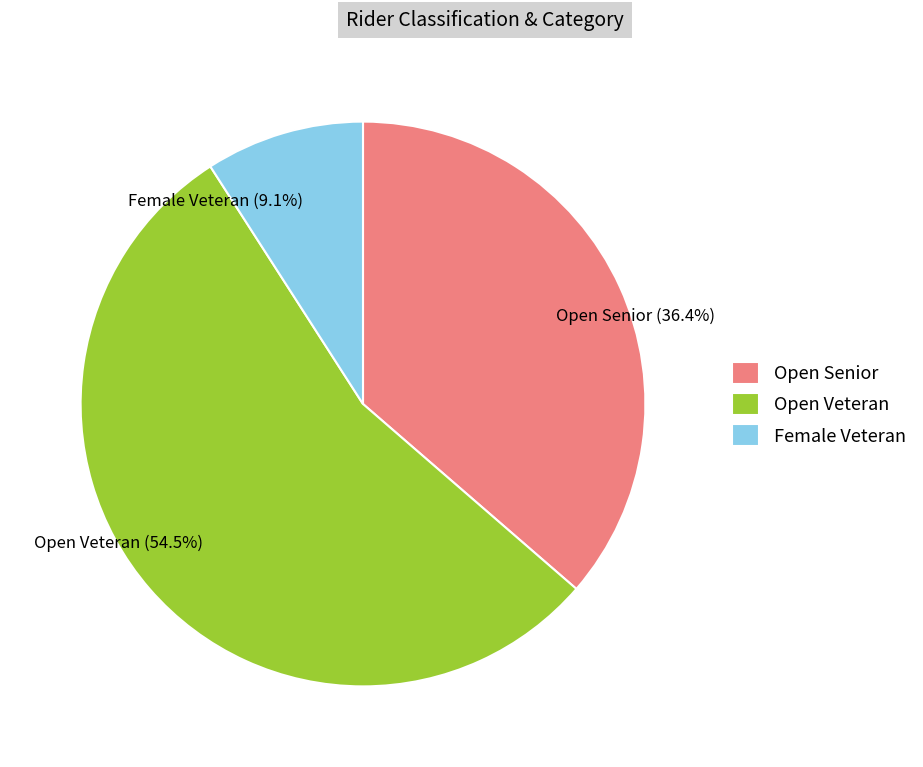

Is there any slice that represents more than half of the pie?

Yes